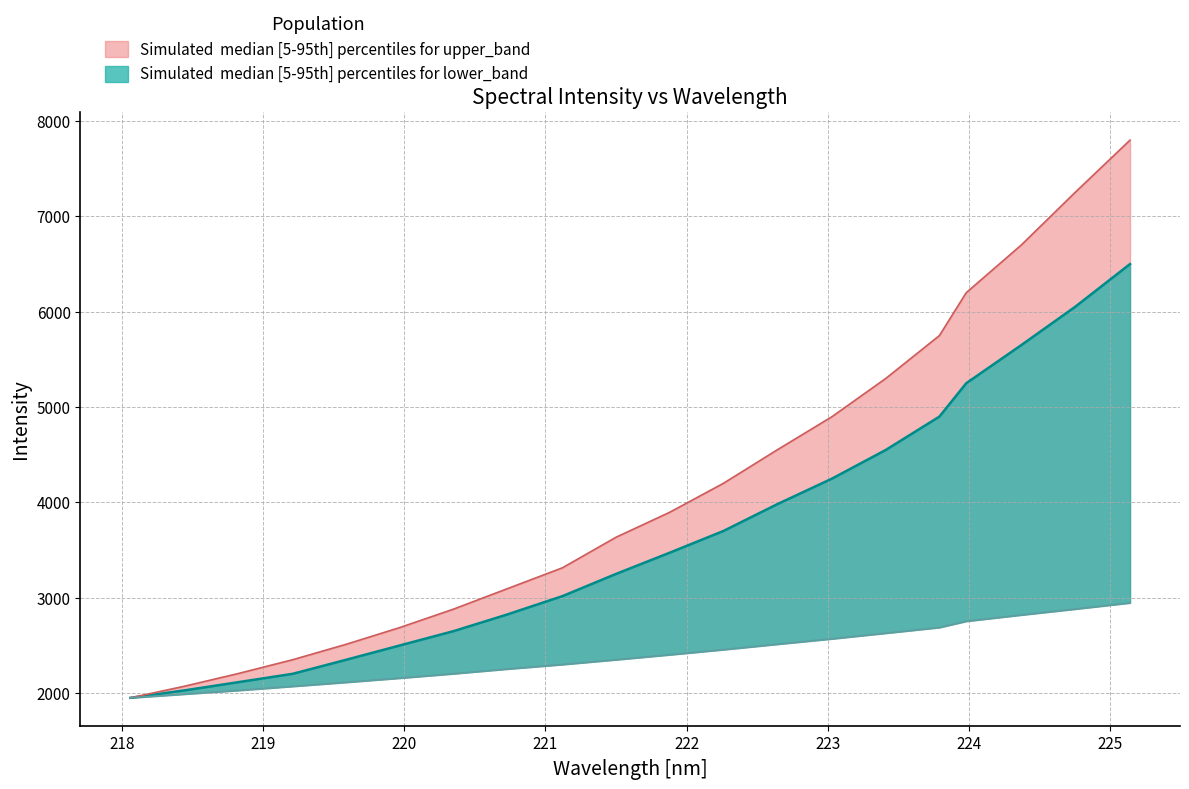

True or false: upper_band and median cross at least once.

False